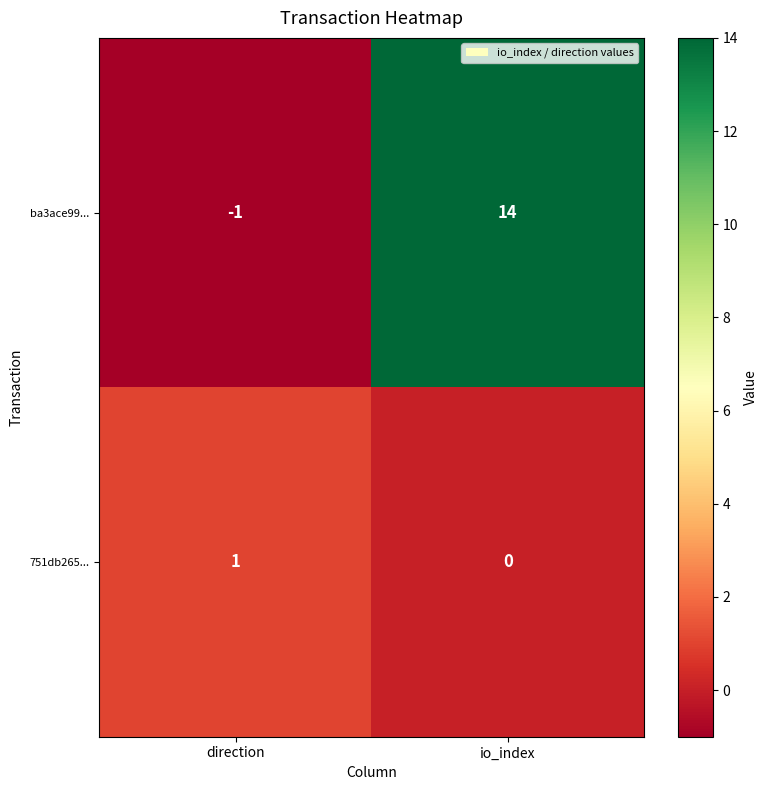

At how many categories does at least one series exceed 13?

1